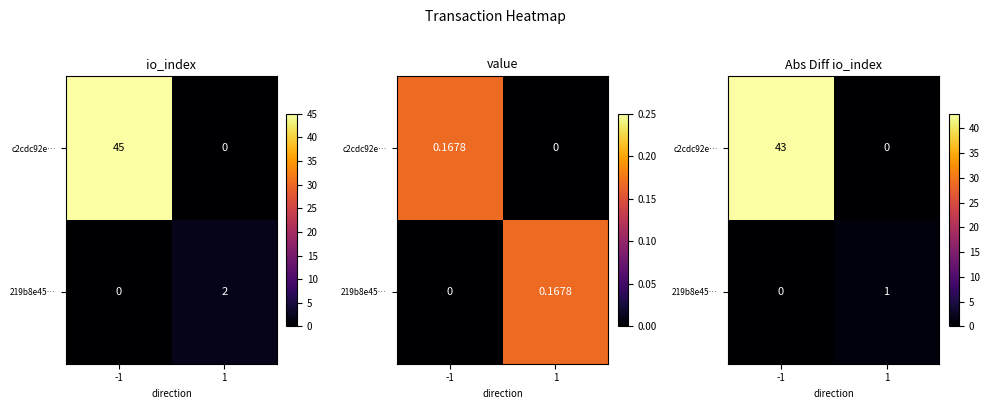

What is the total value across all series at 1?

1